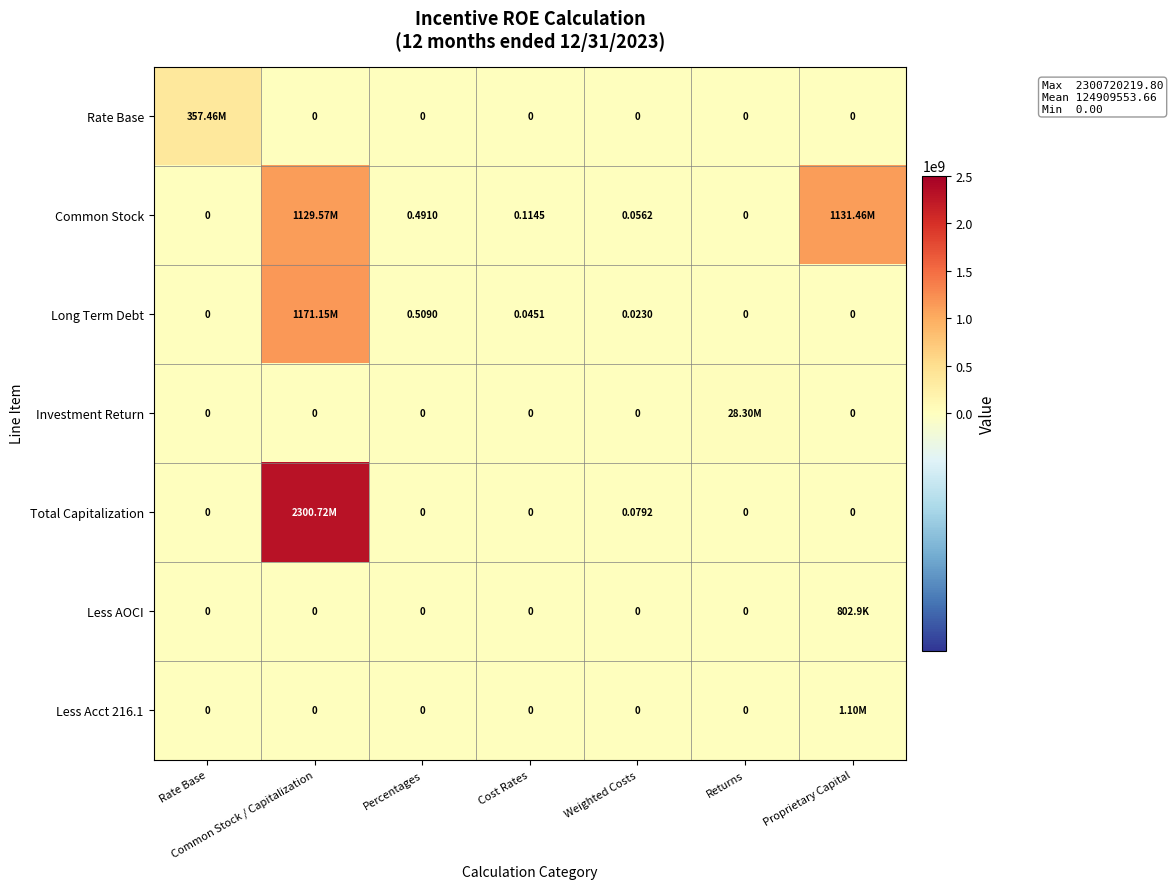

How many distinct data groups are displayed?

7